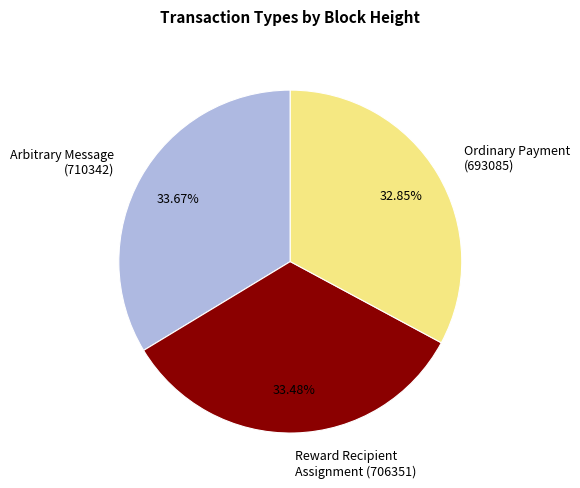

Is there any slice that represents more than half of the pie?

No